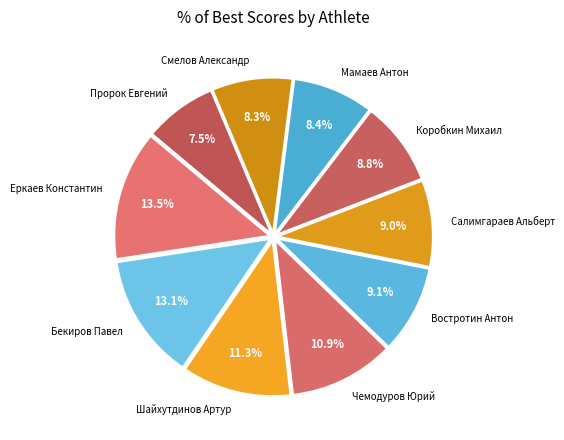

Is there a majority slice in this chart?

No